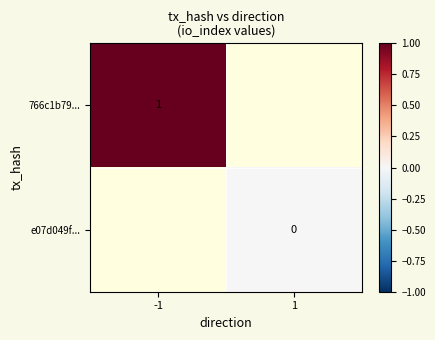

The value of 766c1b79... at -1 is 2. True or false?

False